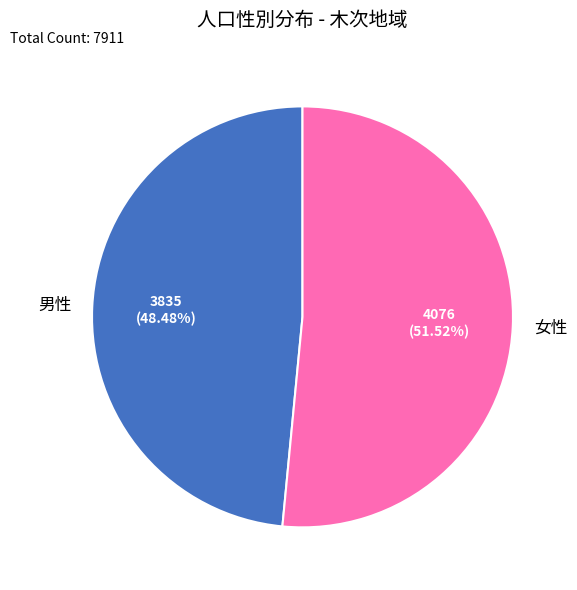

Which category has the smallest portion of the pie?

男性